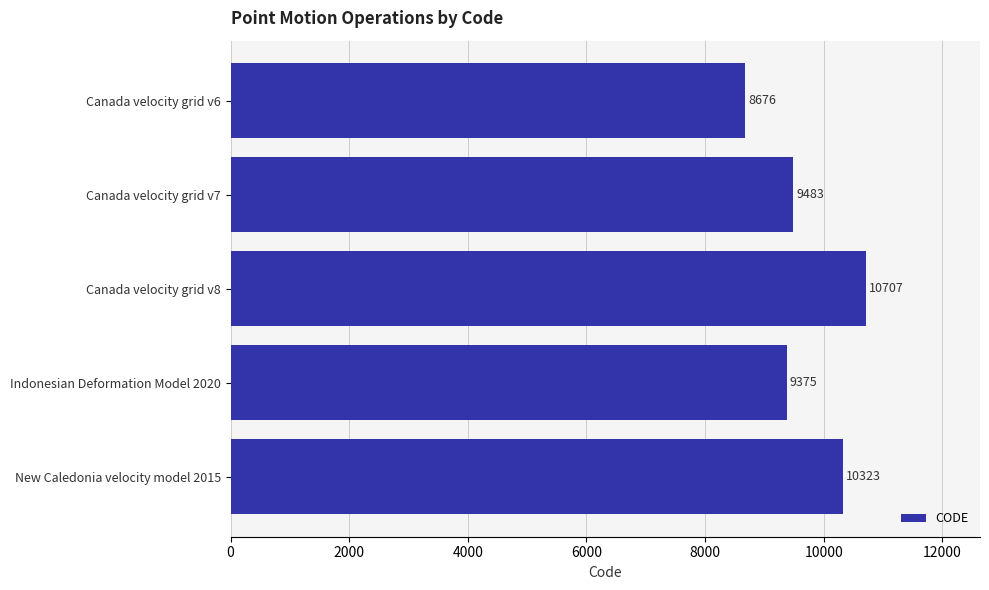

Rank the categories by value from lowest to highest.

Canada velocity grid v6, Indonesian Deformation Model 2020, Canada velocity grid v7, New Caledonia velocity model 2015, Canada velocity grid v8